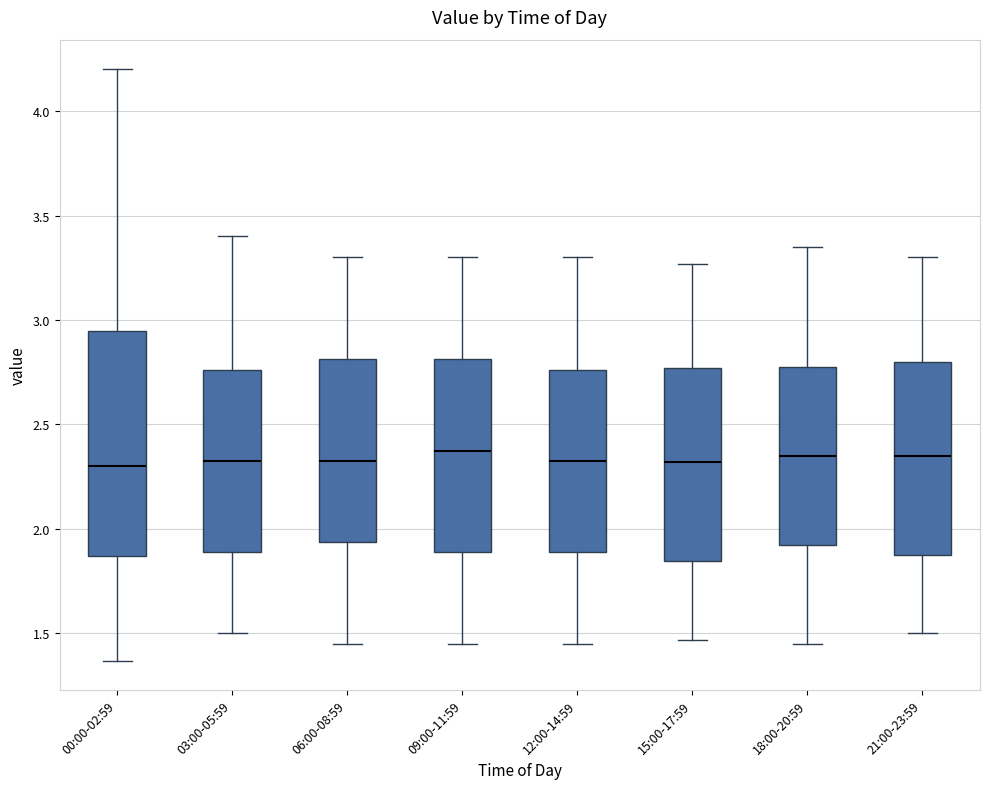

Which box is the tallest, from its lower edge to its upper edge?

00:00-02:59